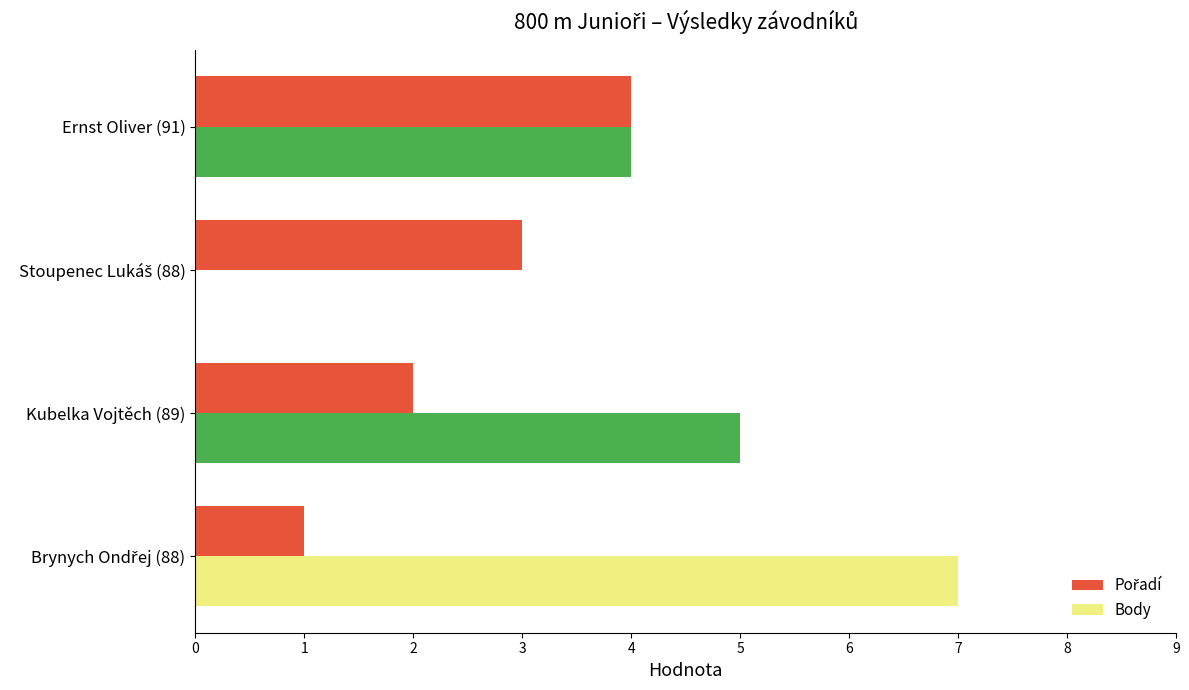

Which series has the largest total across all categories?

Body